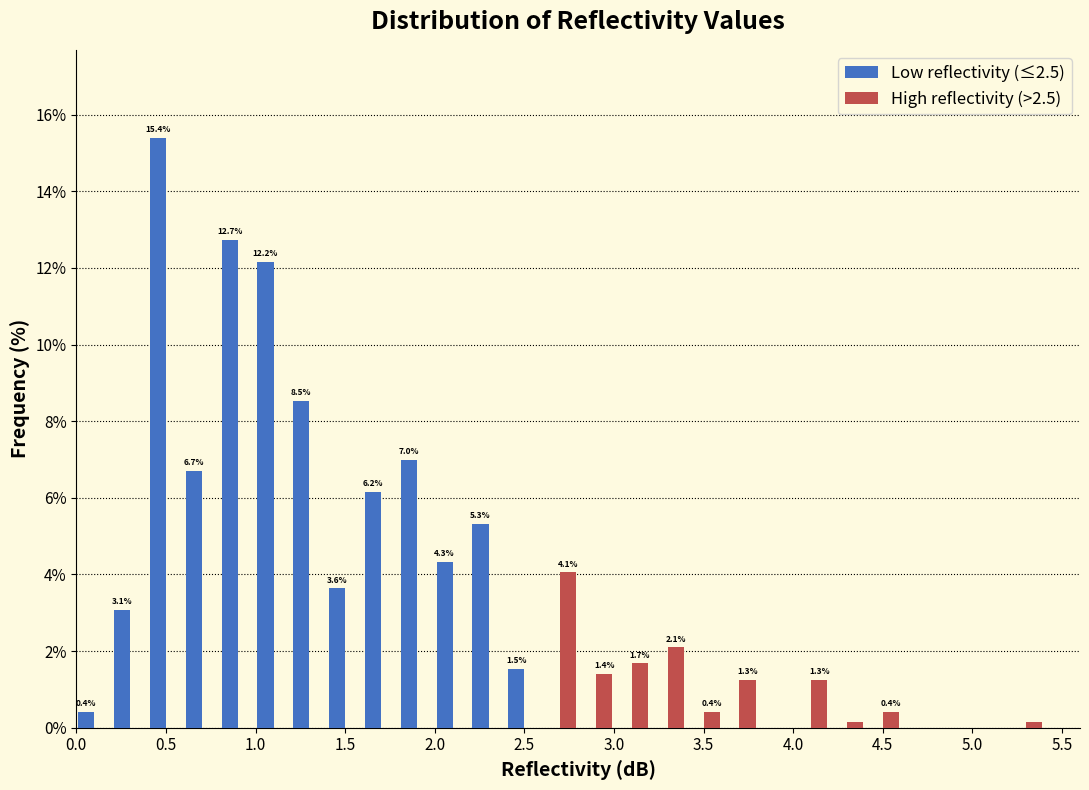

In the Low reflectivity (≤2.5) series, which range on the x-axis has the tallest bar?

0.4 to 0.6